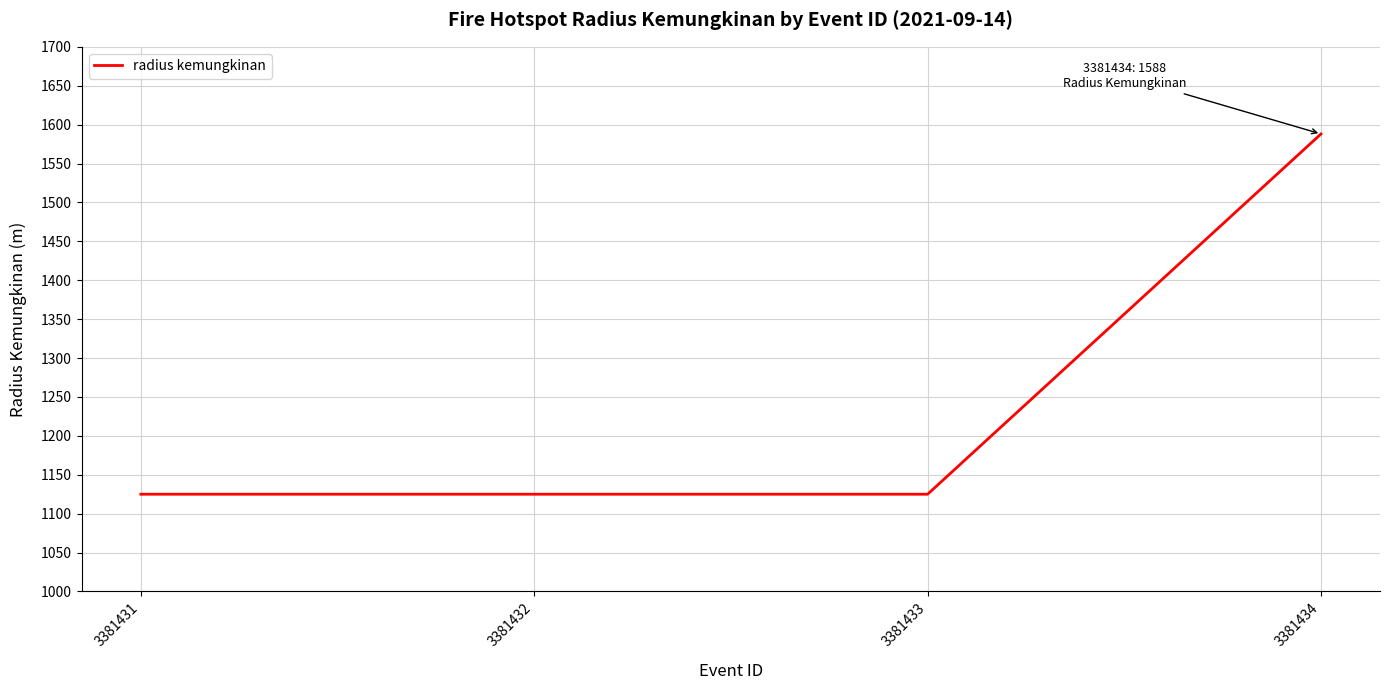

What is the maximum value shown in the chart?

1588